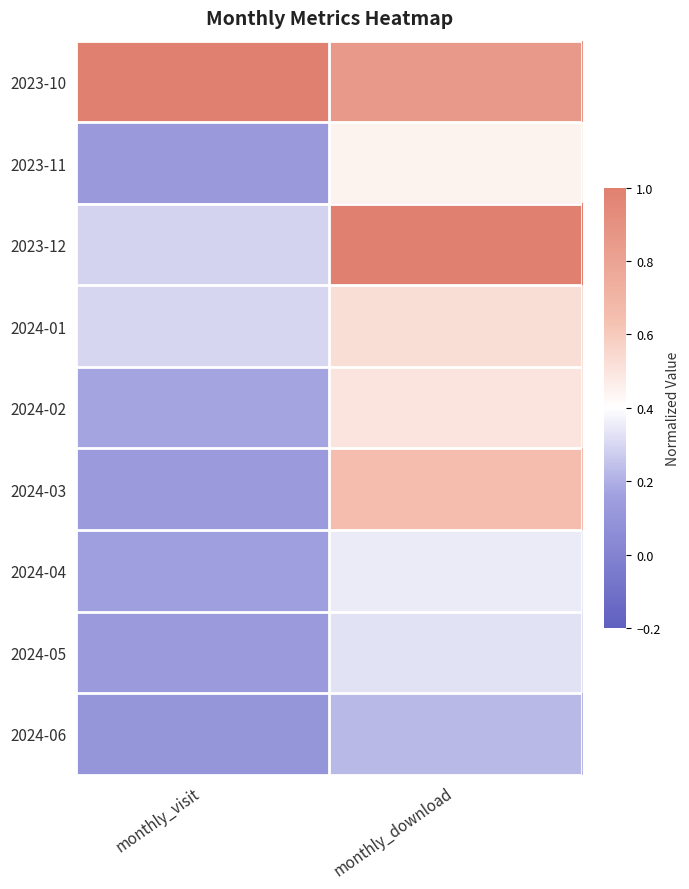

Which has a higher value, monthly_download or monthly_visit?

monthly_visit